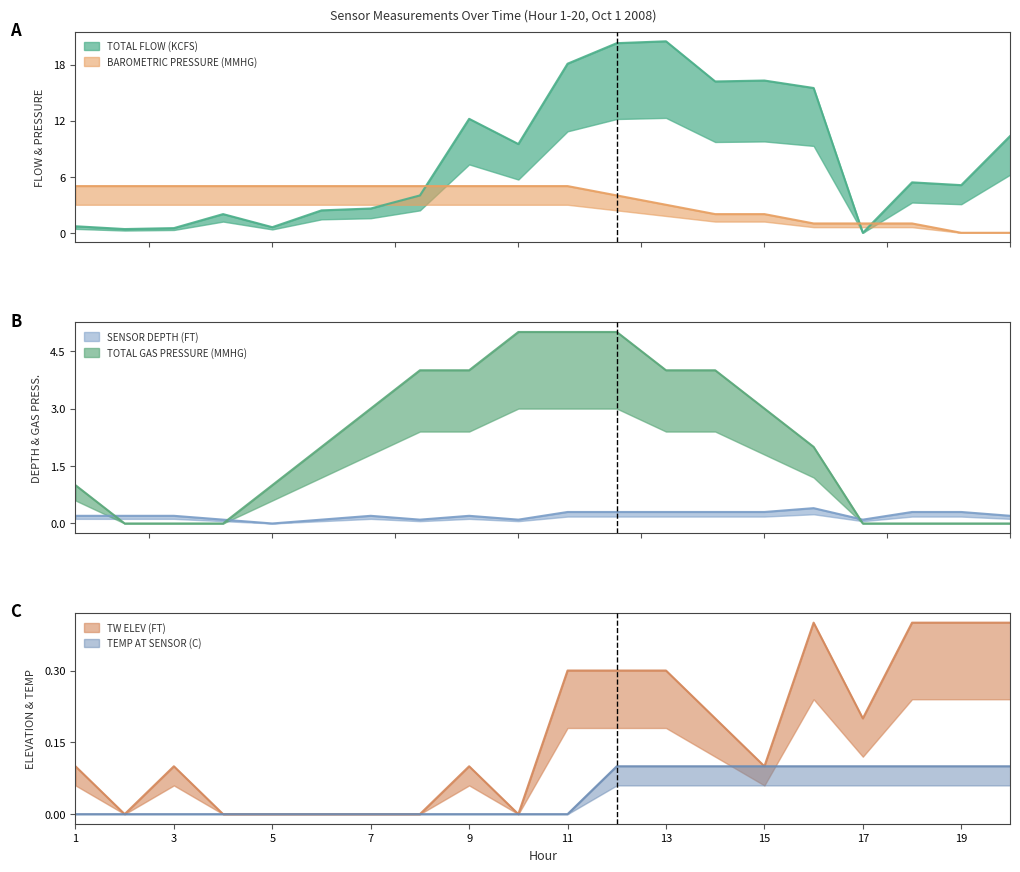

True or false: SENSOR DEPTH (FT) and BAROMETRIC PRESSURE (MMHG) intersect in this chart.

True